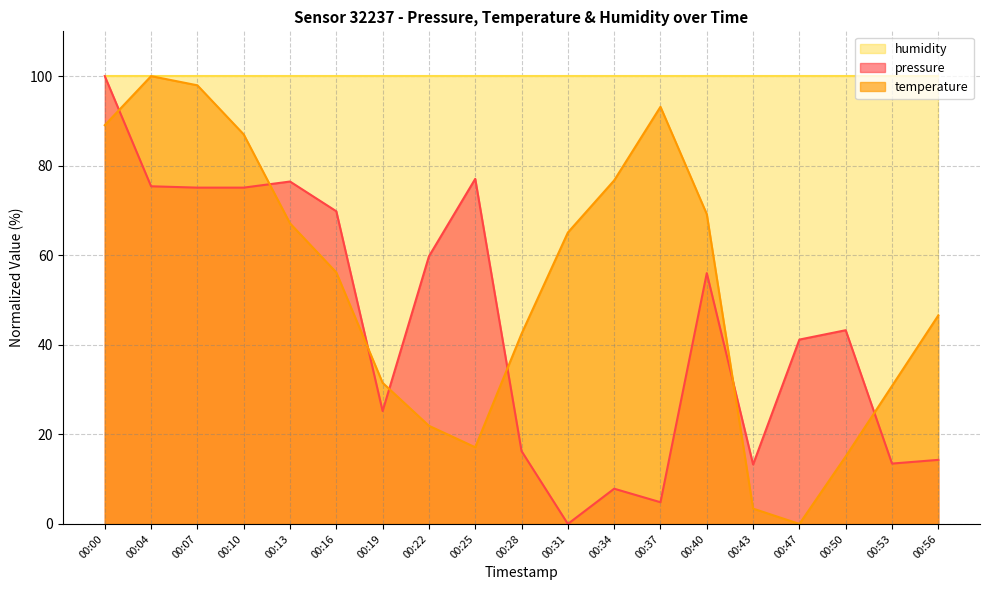

What is the total value across all series at 00:56?

160.9